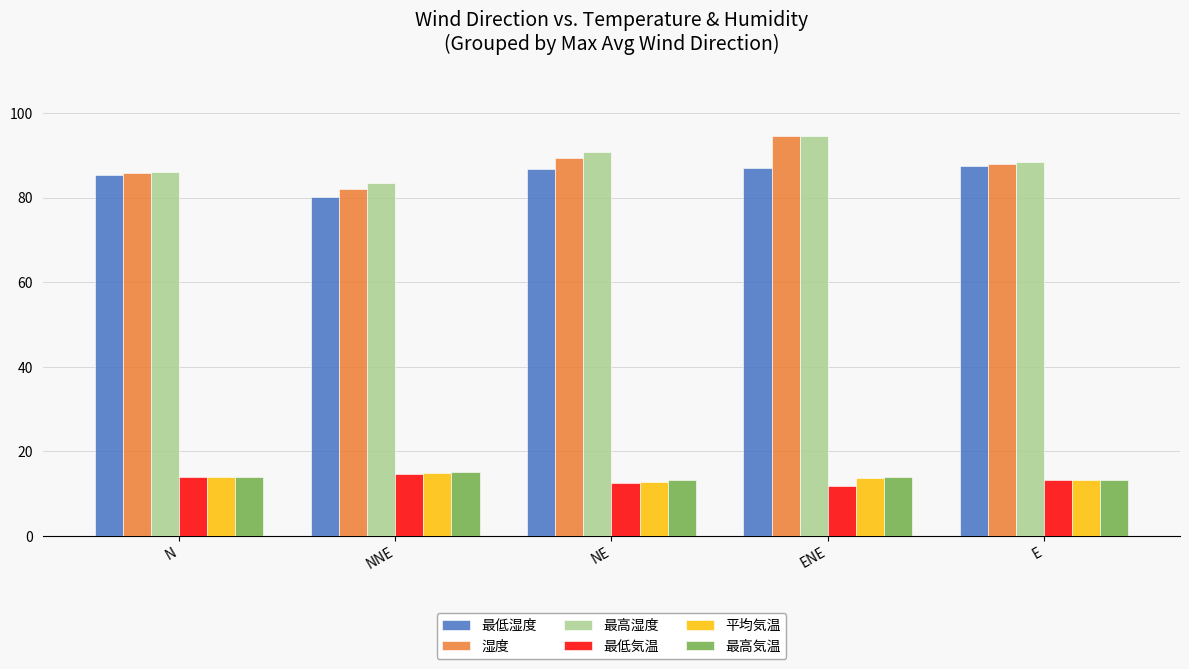

Is the value of 湿度 at NE greater than the value of 最低気温 at NE?

Yes